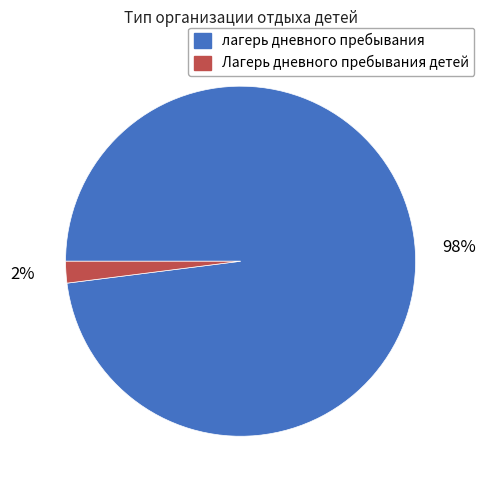

Which has a higher value, лагерь дневного пребывания or Лагерь дневного пребывания детей?

лагерь дневного пребывания